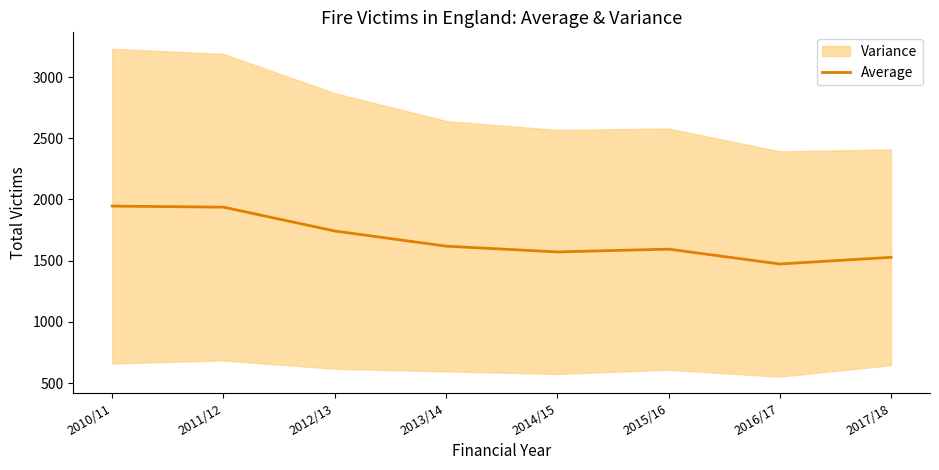

What is the ratio of the value at 2012/13 to the value at 2016/17?

1.2